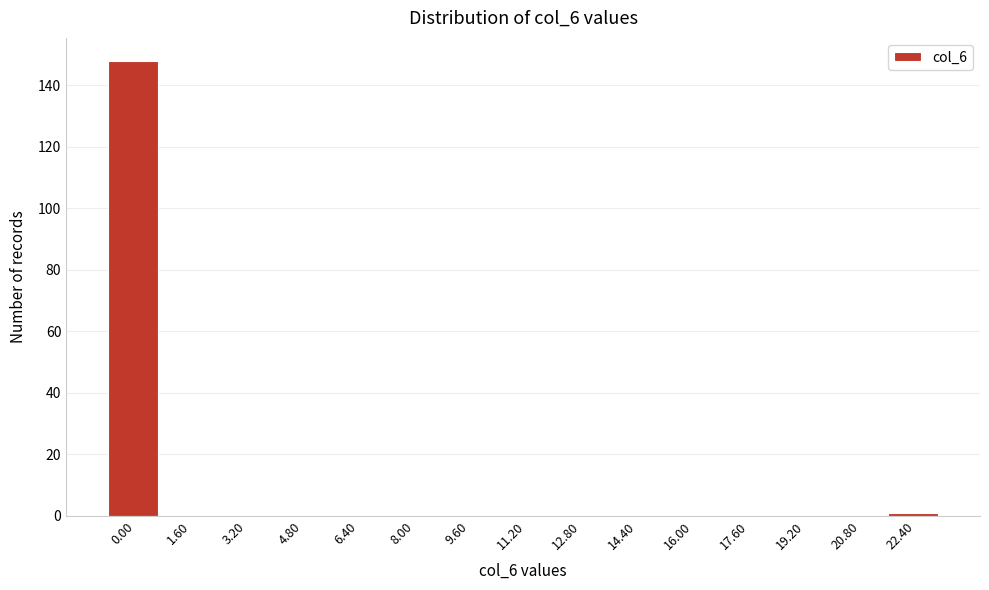

Reading left to right, extract all data points from this chart.

0.00=148	1.60=0	3.20=0	4.80=0	6.40=0	8.00=0	9.60=0	11.20=0	12.80=0	14.40=0	16.00=0	17.60=0	19.20=0	20.80=0	22.40=1